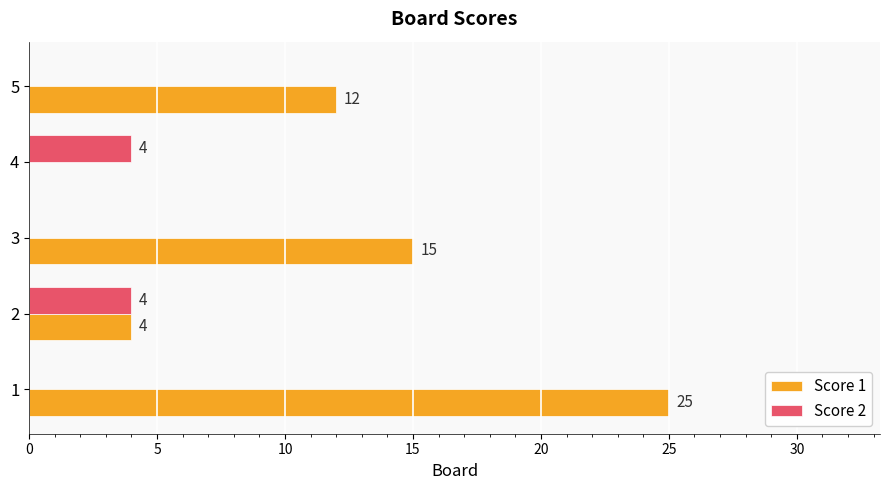

How many data points does each series have?

5